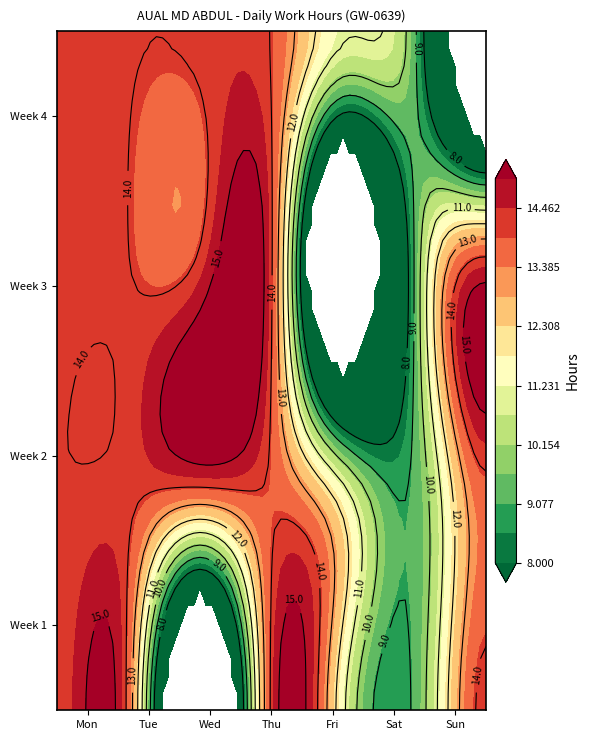

Reading left to right, what are all the values shown in this chart?

29_Tue=14.1	30_Wed=13.7	31_Thu=0.0	1_Fri=14.2	2_Sat=11.2	3_Sun=9.2	4_Mon=14.2	5_Tue=14.0	6_Wed=14.2	7_Thu=14.2	8_Fri=13.9	9_Sat=11.0	10_Sun=9.2	11_Mon=13.8	12_Tue=14.1	13_Wed=14.0	14_Thu=14.1	15_Fri=14.1	16_Sat=0.0	17_Sun=9.1	18_Mon=14.1	19_Tue=14.2	20_Wed=14.0	21_Thu=14.1	22_Fri=13.9	23_Sat=11.1	24_Sun=9.2